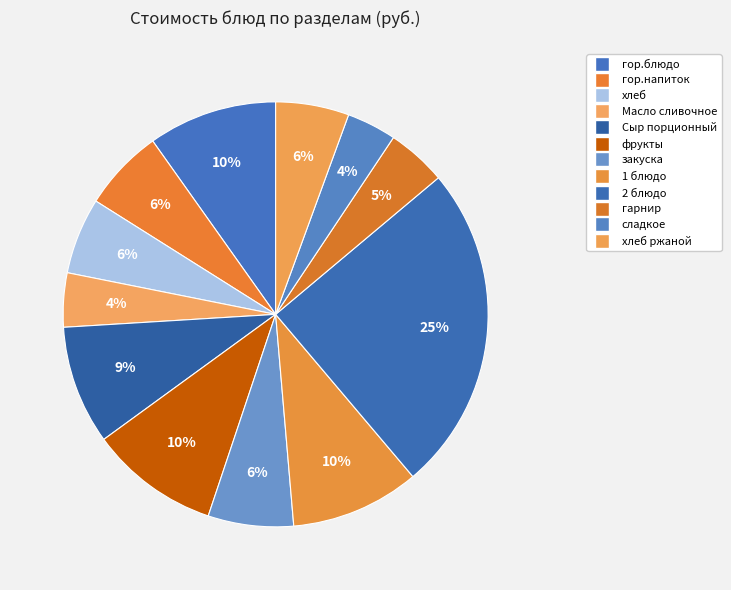

How many slices are in this pie chart?

12